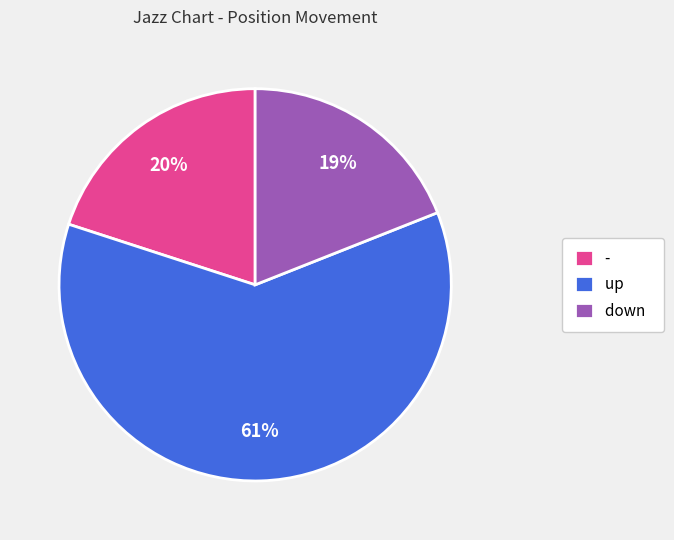

Which category accounts for the majority?

up